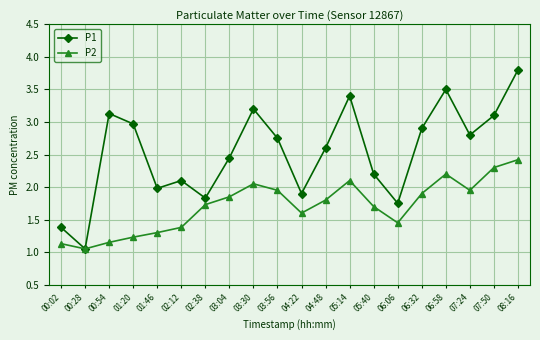

At which category does P1 reach its first local valley?

00:28